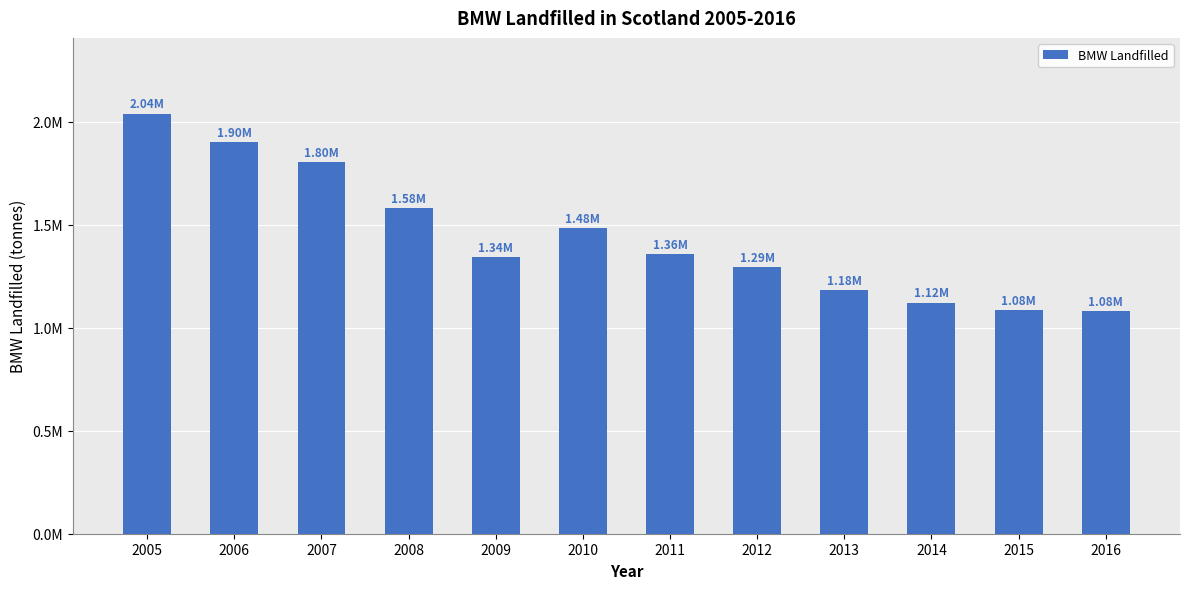

Are the bars horizontal?

No